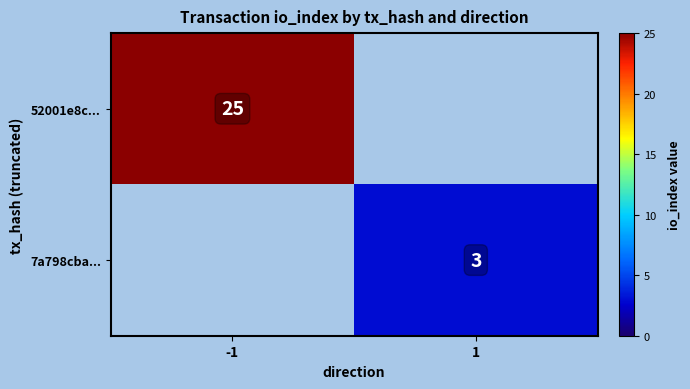

Is it true that 52001e8c... equals 17 at -1?

False